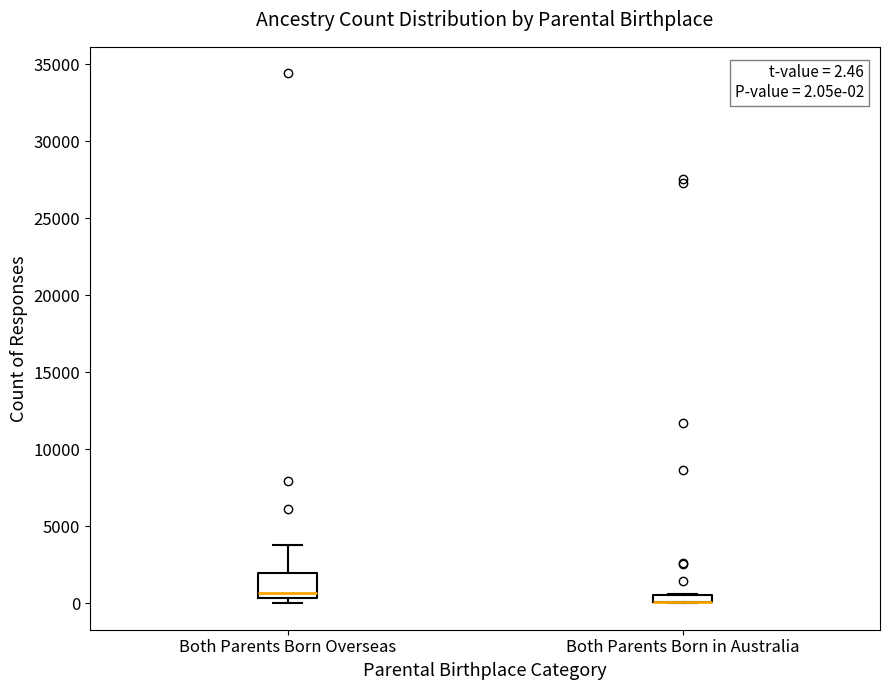

Which box is the tallest, from its lower edge to its upper edge?

Both Parents Born Overseas